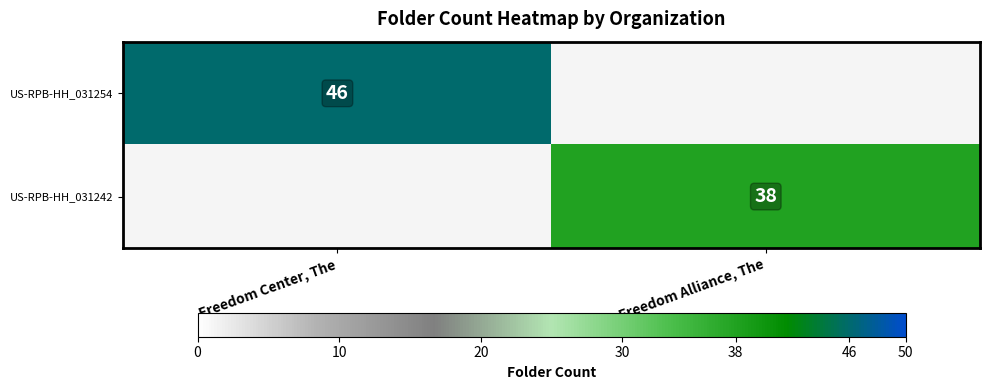

True or false: US-RPB-HH_031242 has a value of 38 at Freedom Alliance, The.

True